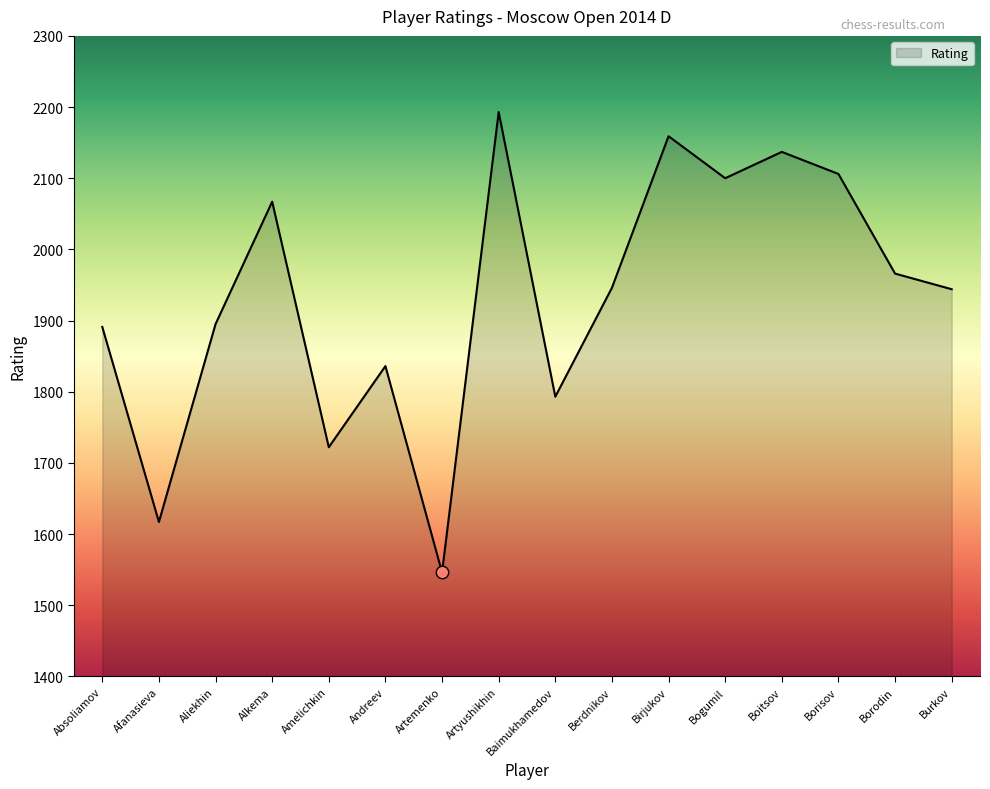

What is the change in value from Birjukov to Burkov?

-215